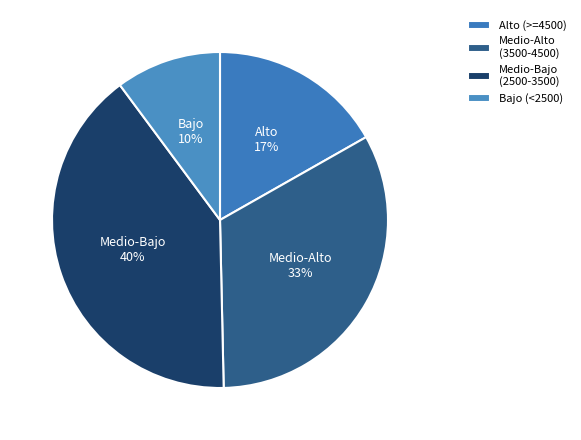

What is the largest slice in the pie chart?

Medio-Bajo (2500-3500)